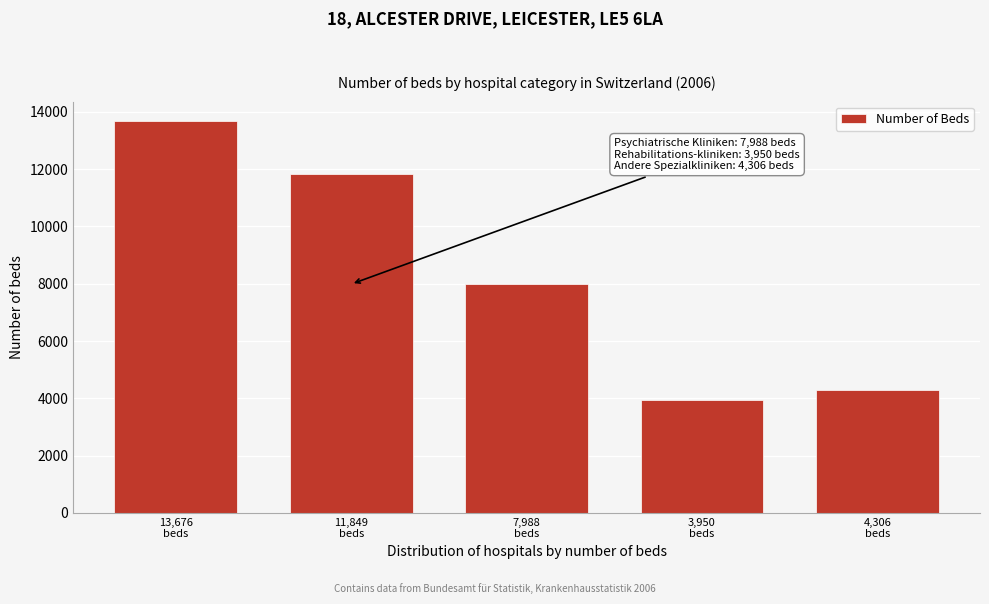

Reading left to right, extract all data points from this chart.

13676	11849	7988	3950	4306